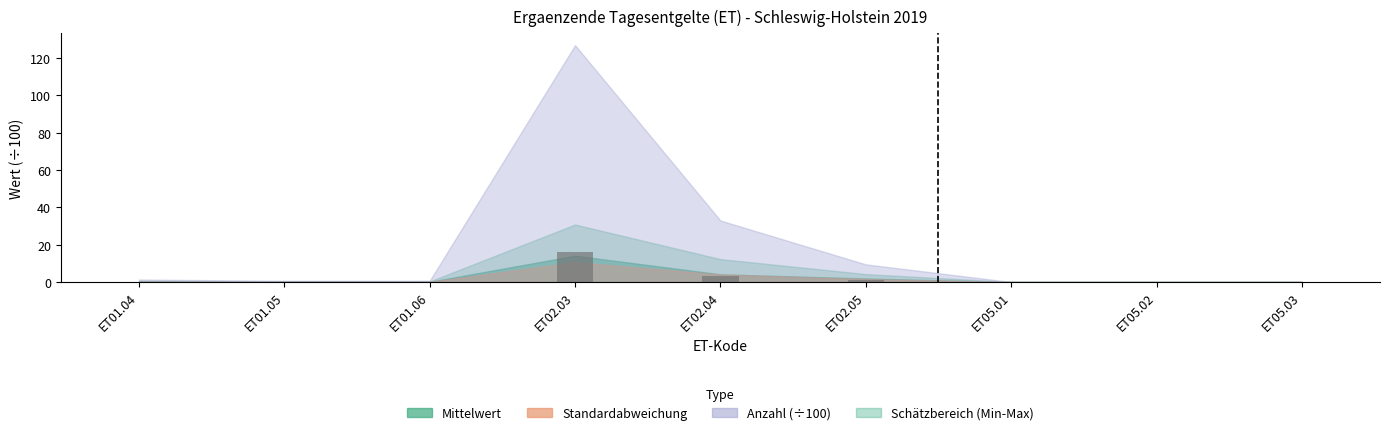

Is it true that the value at ET05.01 is 0.0?

True